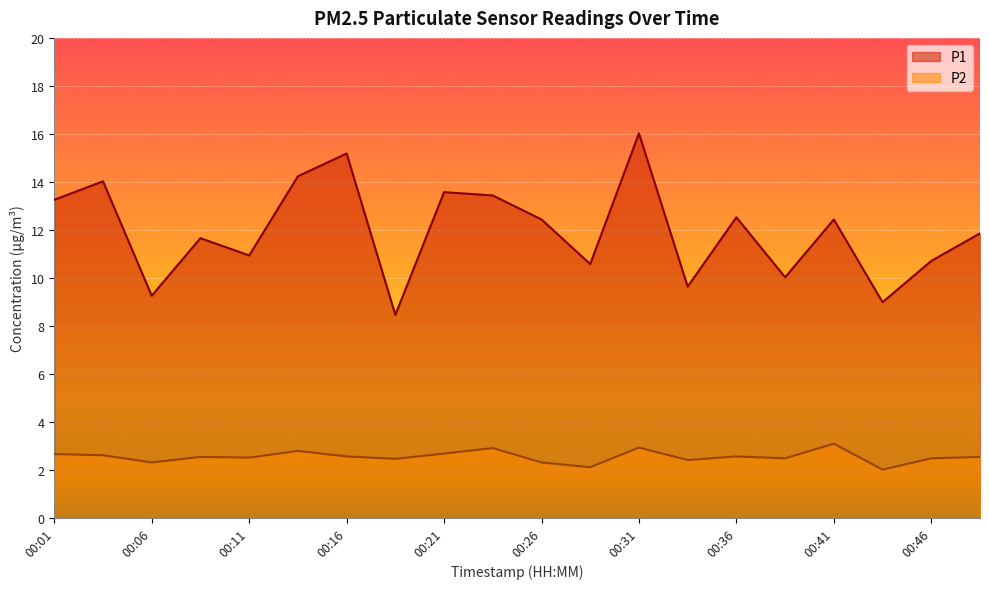

Is the value of P1 at 00:31 greater than the value of P2 at 00:26?

Yes